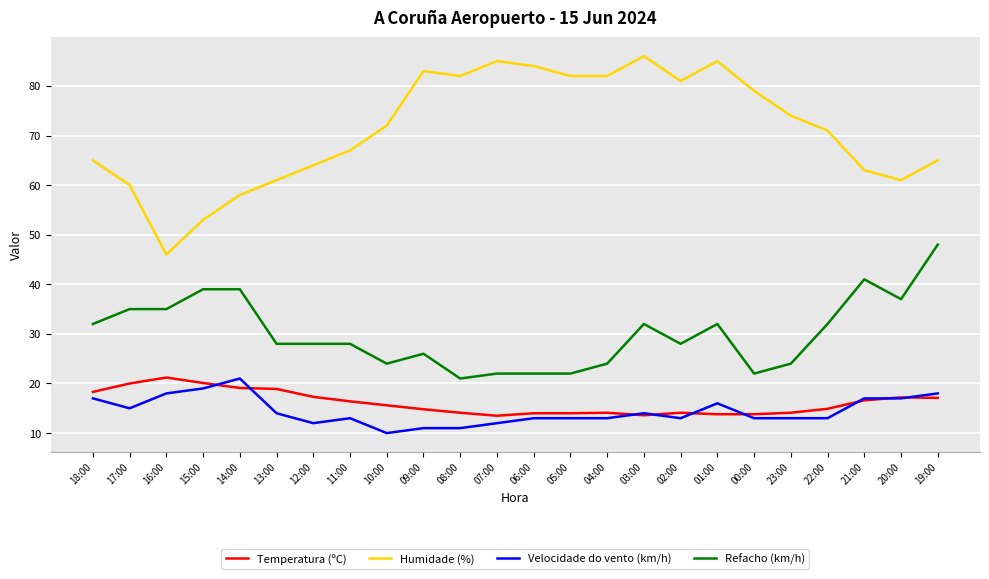

What position from the right is 04:00?

10